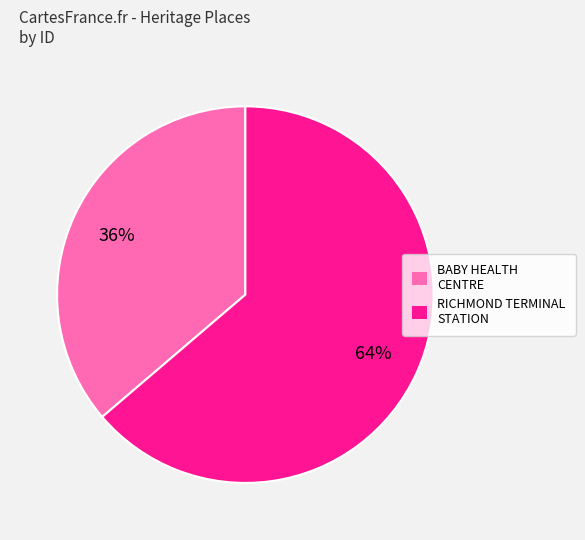

Count the number of slices in the pie.

2